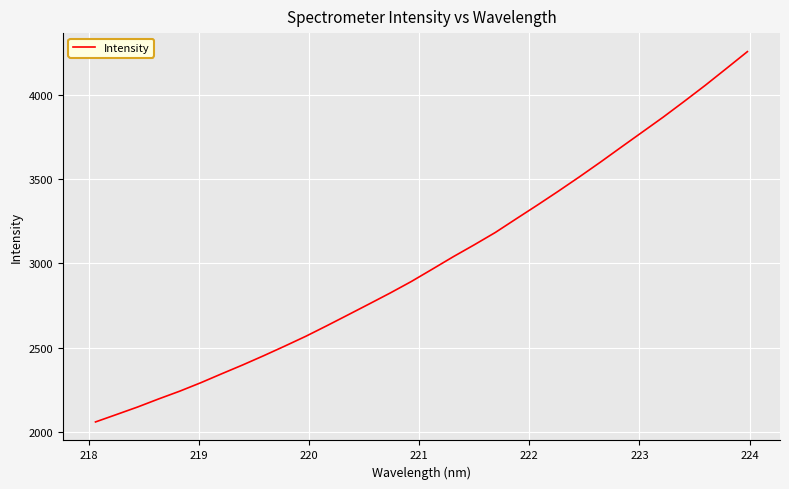

True or false: the data has more than 1 interior local peaks.

False